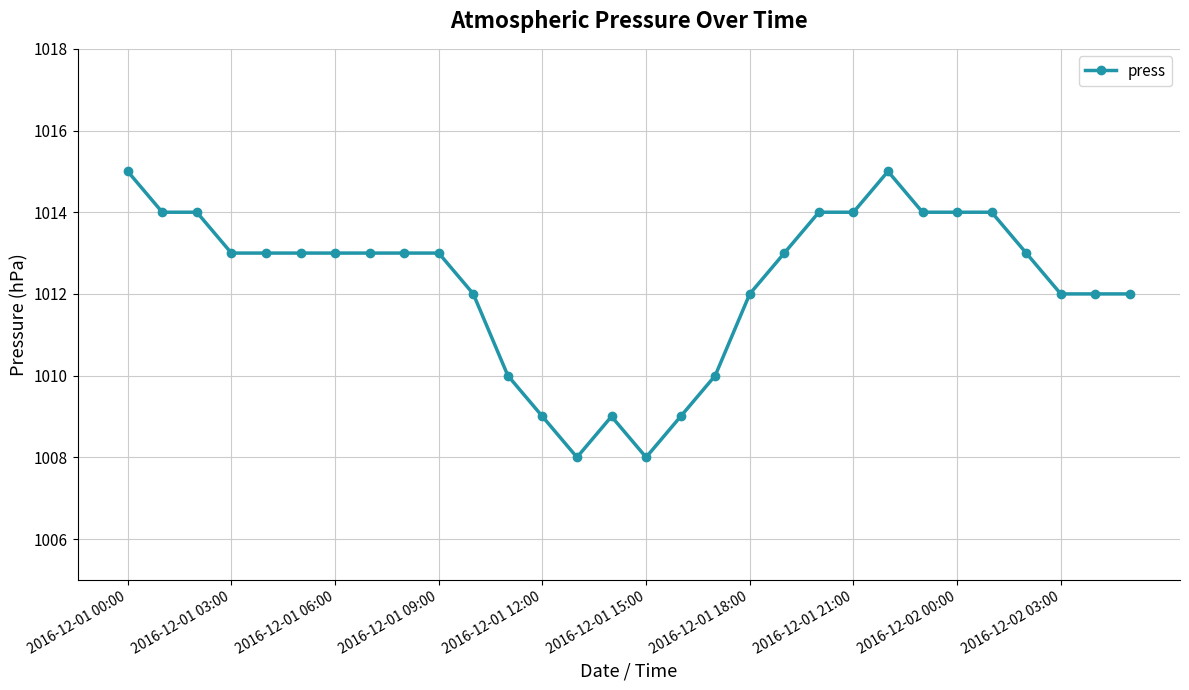

What is the value of the 16th point from the left?

1008